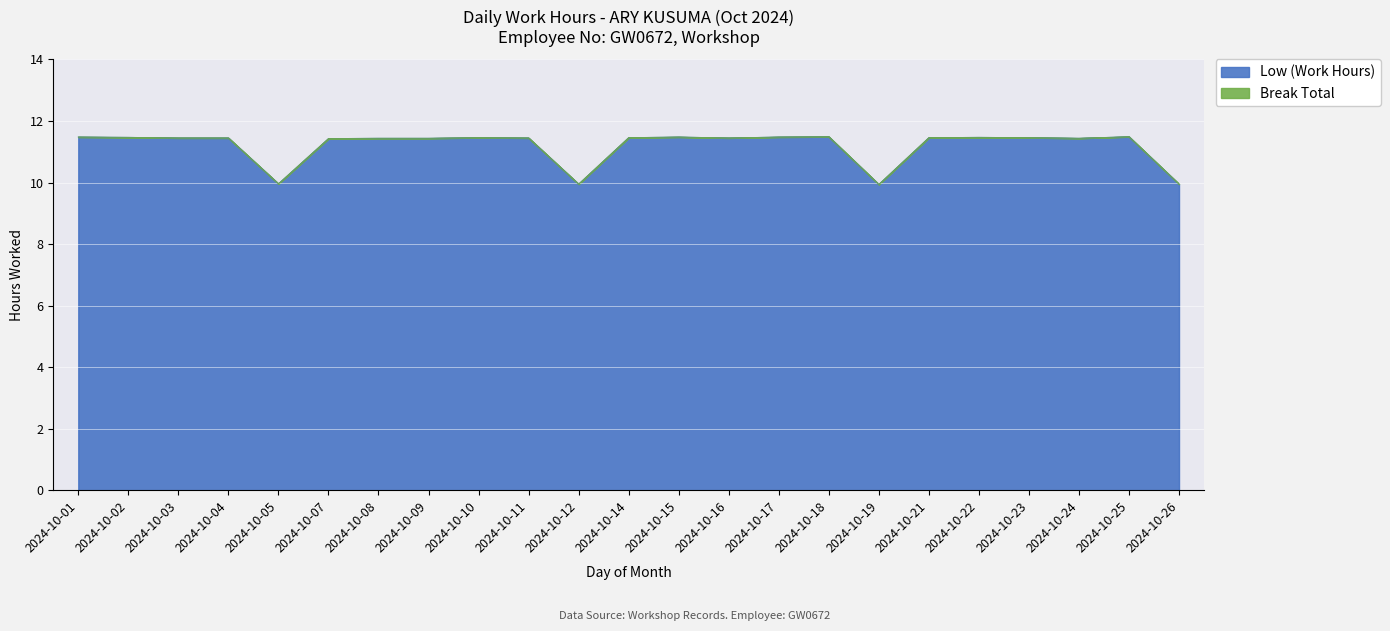

What is the minimum value for Low (Work Hours)?

9.9